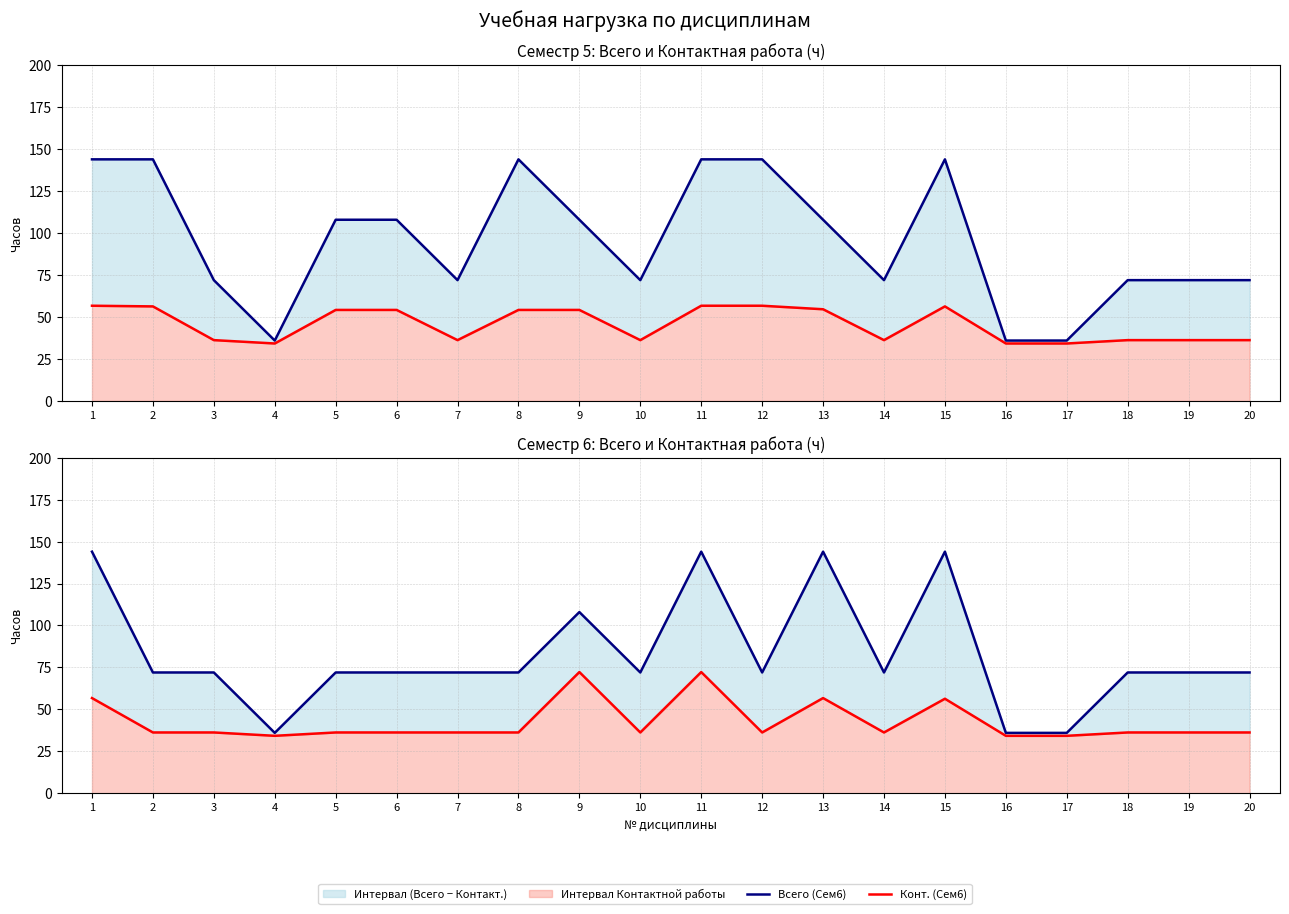

What is the total value across all series at 18?

216.5